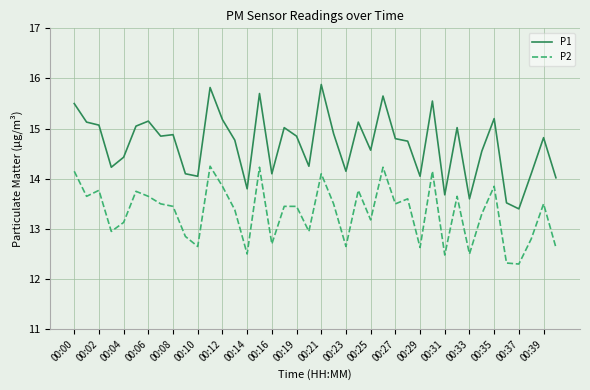

What is the greatest value displayed?

15.9